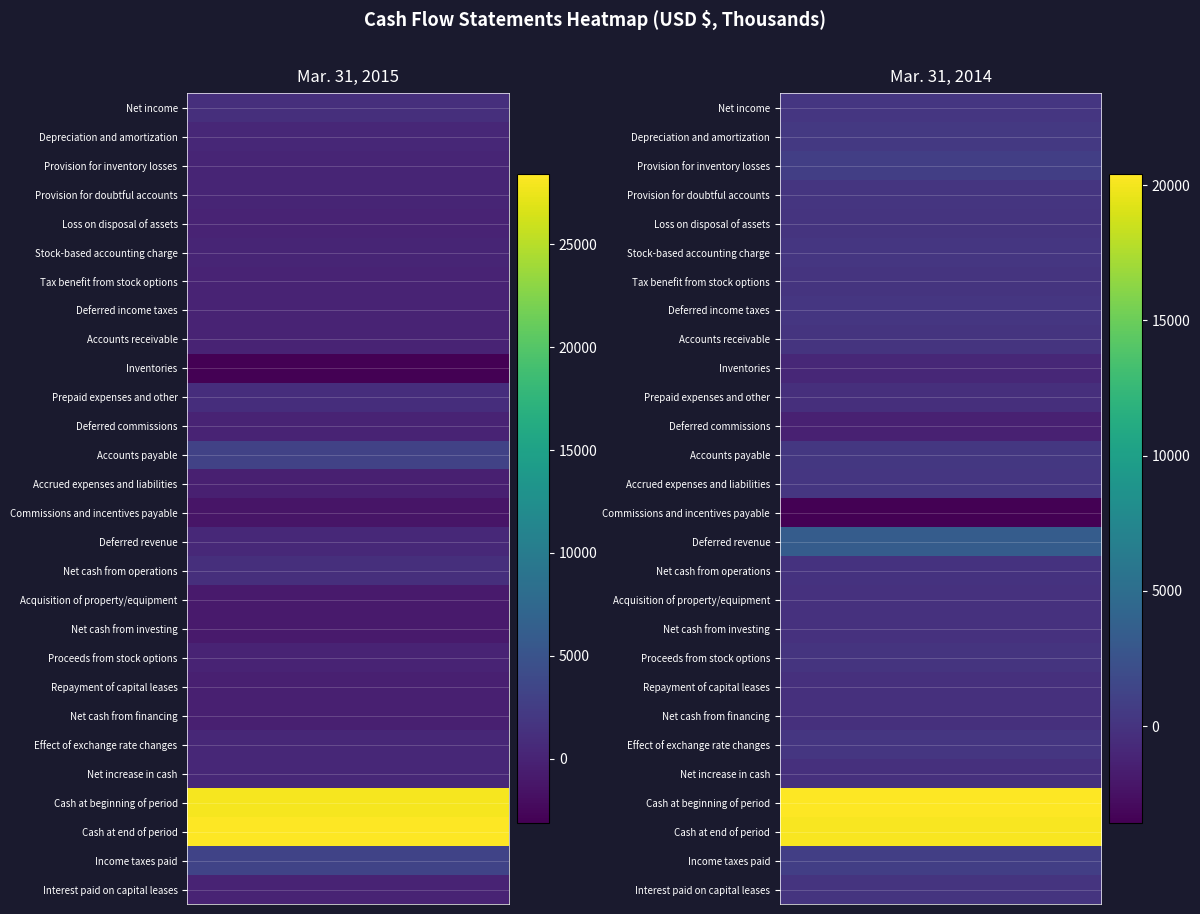

Reading left to right, what are all the values shown in this chart?

Net income: 1099	228
Depreciation and amortization: 396	386
Provision for inventory losses: 196	851
Provision for doubtful accounts: 128	166
Loss on disposal of assets: 7	37
Stock-based accounting charge: 141	178
Tax benefit from stock options: -16	0
Deferred income taxes: -1	209
Accounts receivable: -26	67
Inventories: -3124	-895
Prepaid expenses and other: 962	-378
Deferred commissions: 58	-1398
Accounts payable: 3126	346
Accrued expenses and liabilities: -334	220
Commissions and incentives payable: -1347	-3574
Deferred revenue: 516	3359
Net cash from operations: 1174	-93
Acquisition of property/equipment: -787	-123
Net cash from investing: -787	-123
Proceeds from stock options: 20	0
Repayment of capital leases: -369	-266
Net cash from financing: -333	-266
Effect of exchange rate changes: 346	262
Net increase in cash: 400	-220
Cash at beginning of period: 27999	20395
Cash at end of period: 28399	20175
Income taxes paid: 3245	851
Interest paid on capital leases: 24	22